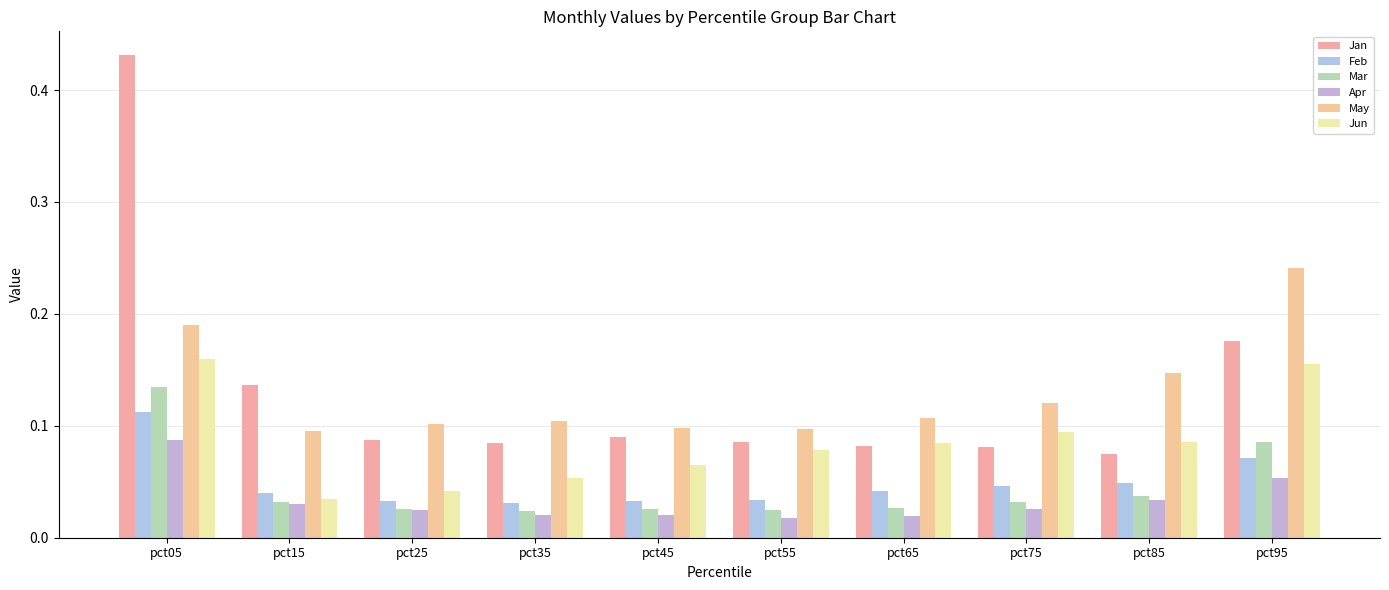

Which category has the lowest value across all series?

pct55